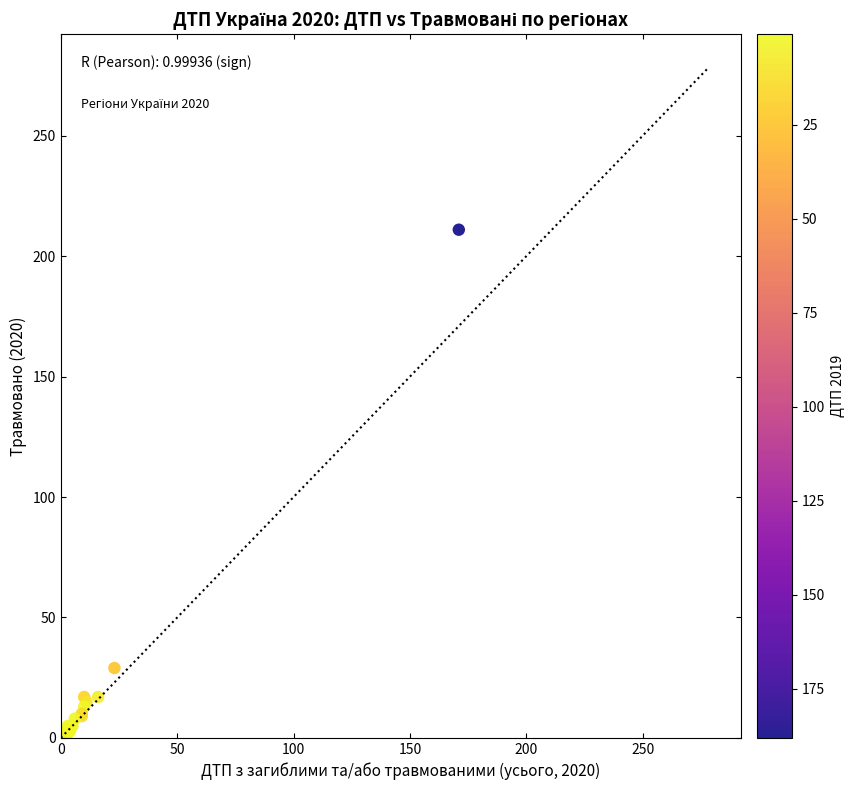

What Y value in the scatter plot is closest to 105?

29